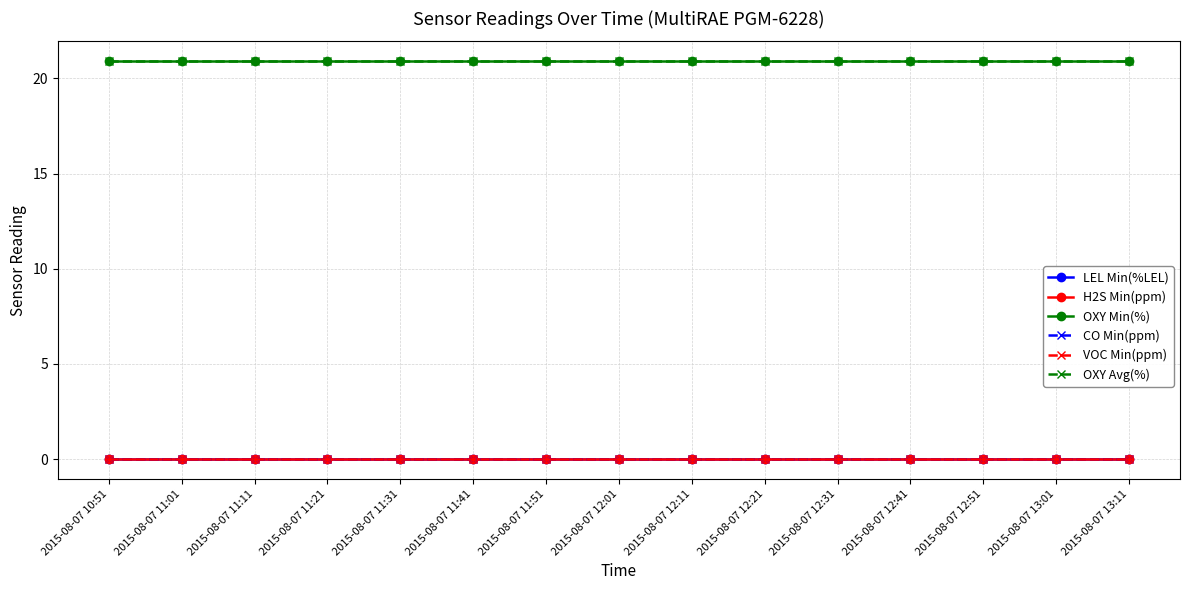

Which has a higher value, 2015-08-07 11:31 or 2015-08-07 11:51?

2015-08-07 11:31